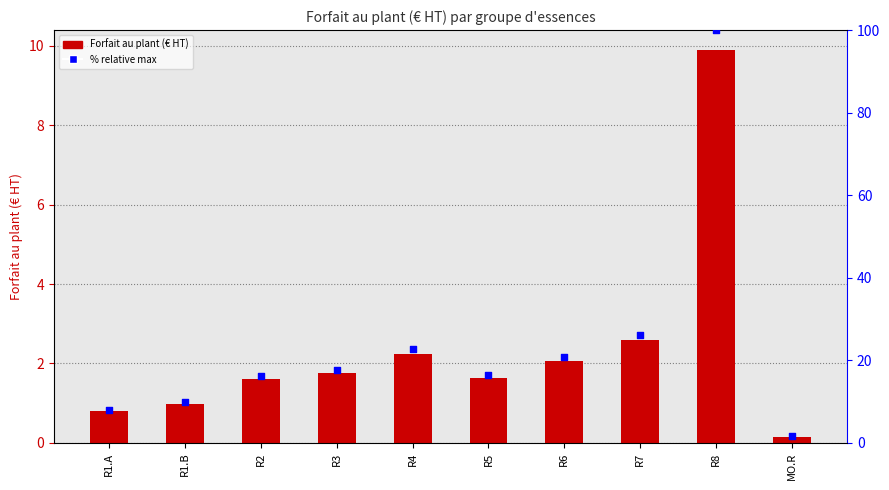

At which category is the sum across all series the highest?

R8